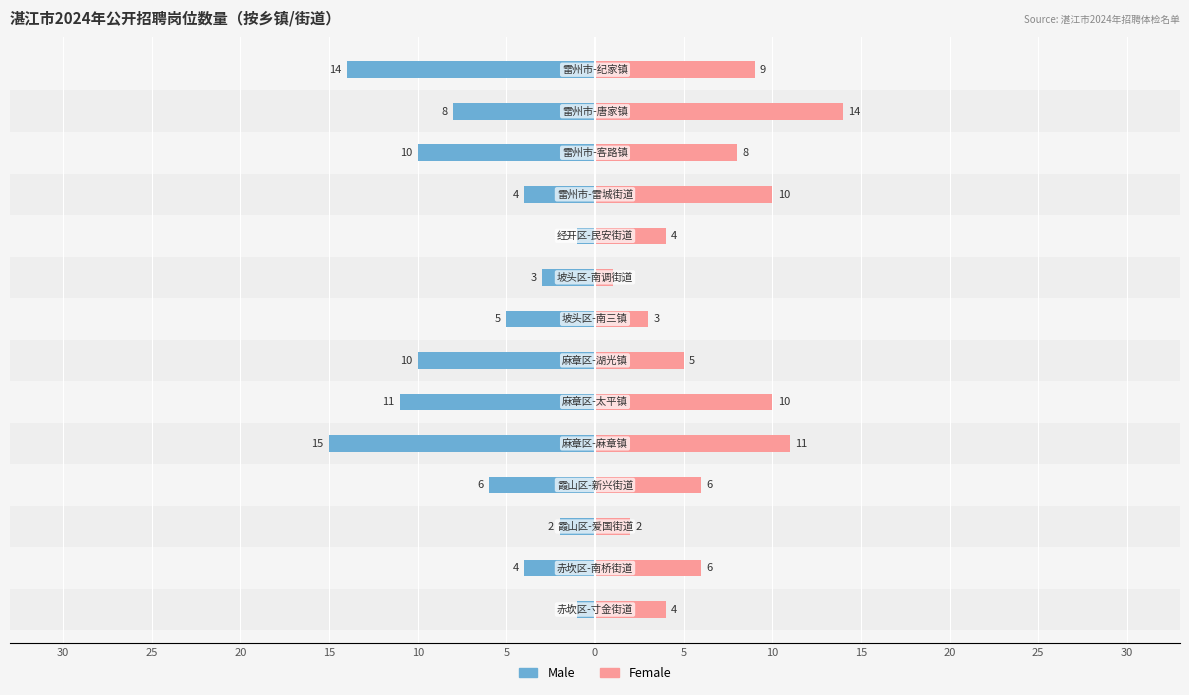

How many bars are there in each group?

2